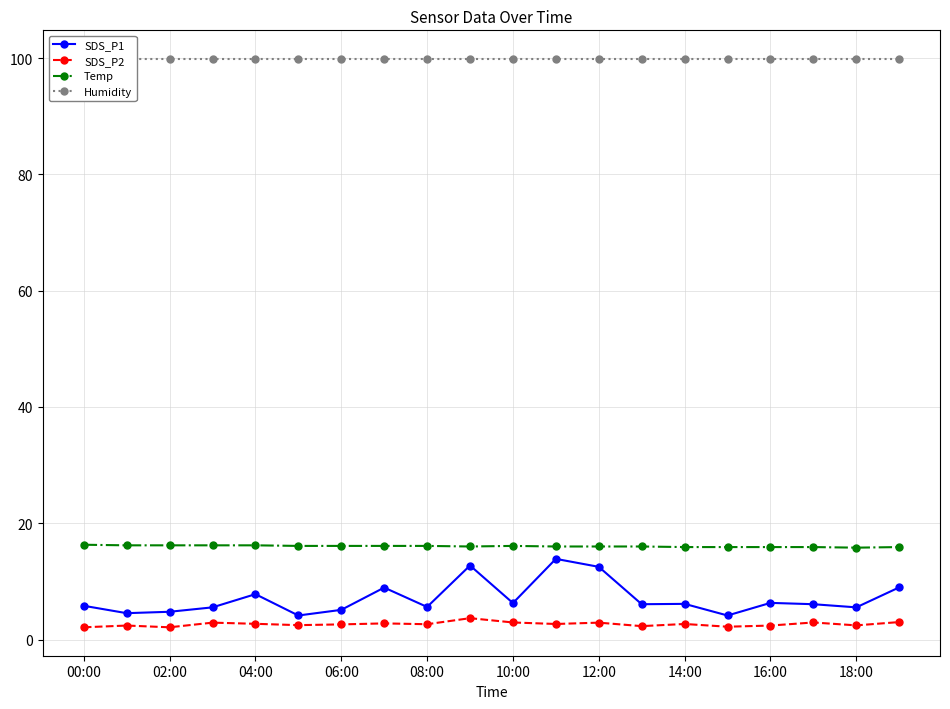

What is the difference between the maximum and second lowest values in the Temp series?

0.4